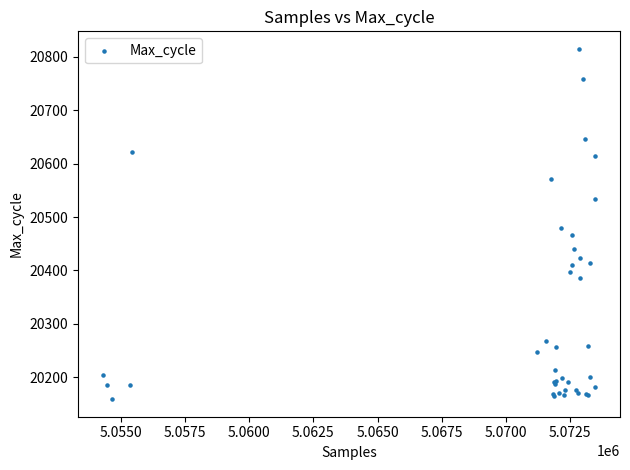

What Y value in the scatter plot is closest to 20487?

20479